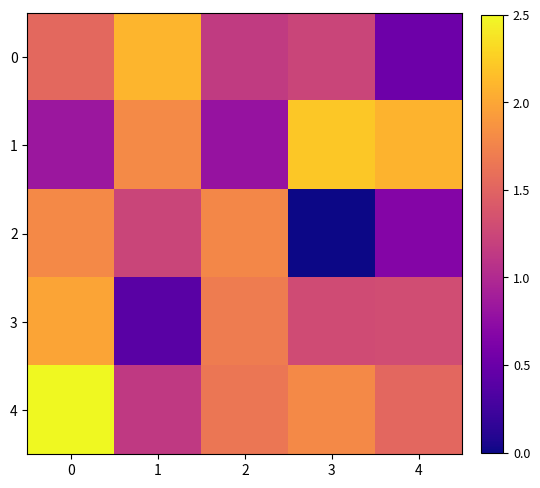

Rank the series by their maximum value, from lowest to highest.

2, 3, 0, 1, 4